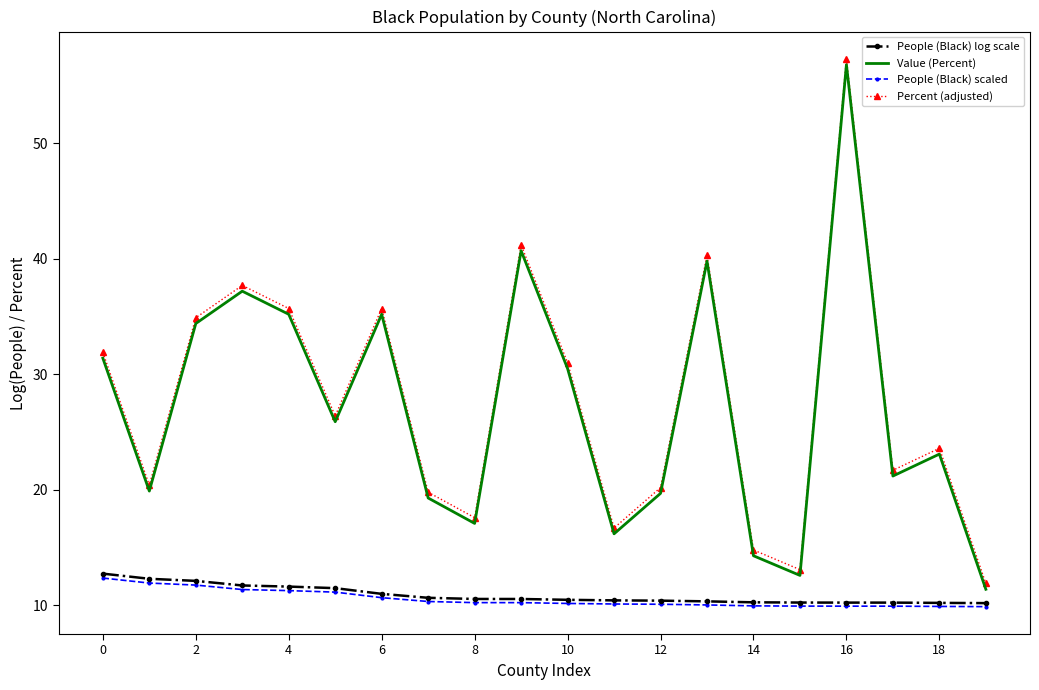

True or false: People (Black) scaled and Percent (adjusted) cross at least once.

False